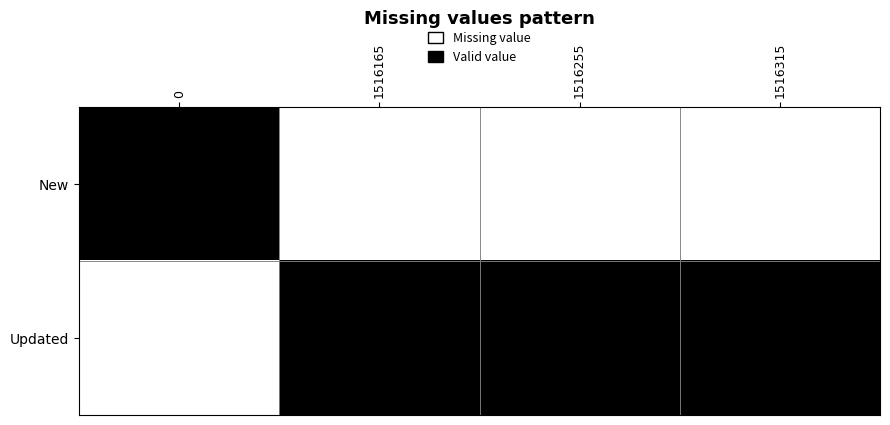

Rank the series by their average value, from lowest to highest.

New, Updated